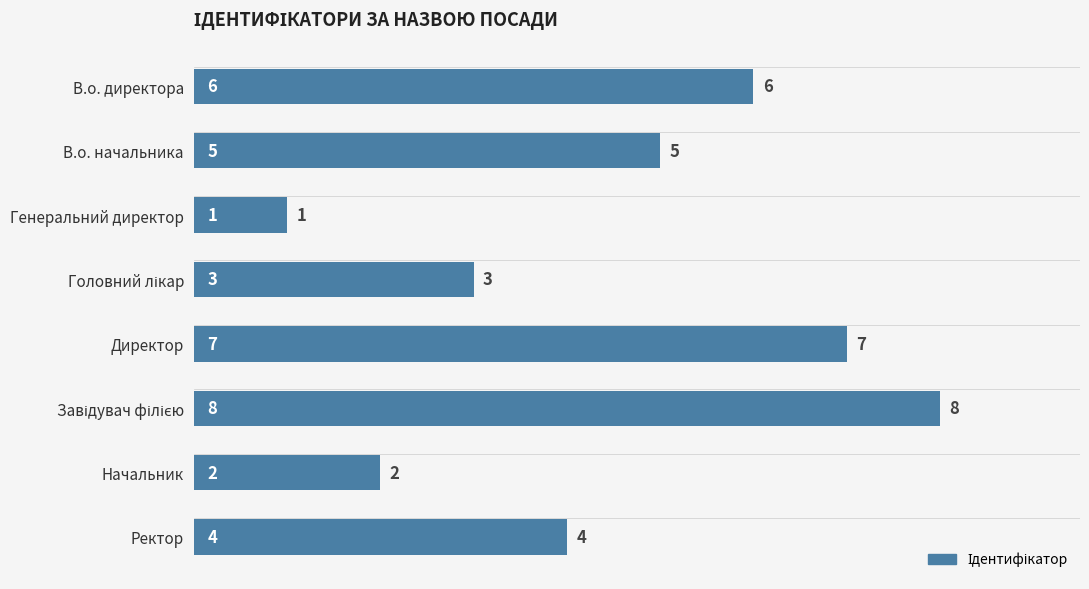

What is the smallest value displayed?

1